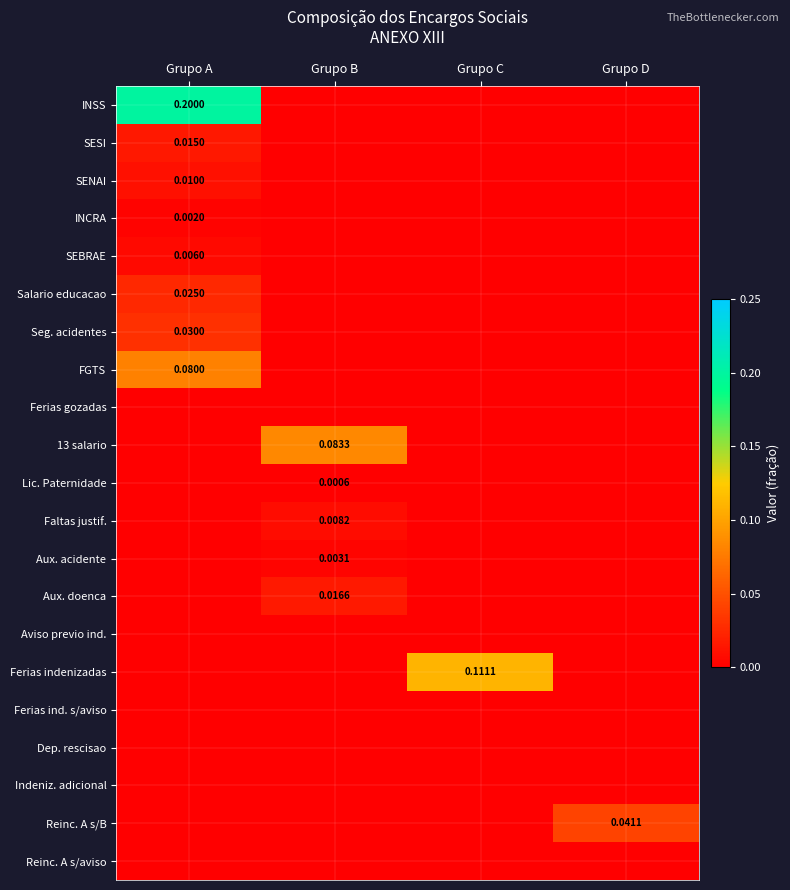

How many data points does each series have?

4